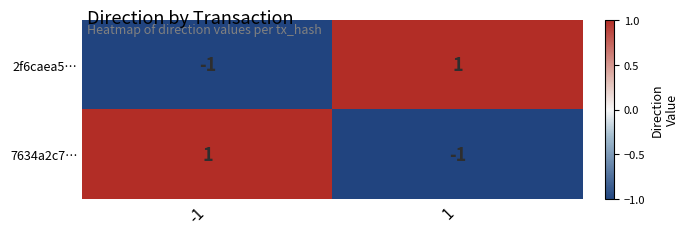

Rank the series at 1 from lowest to highest value.

7634a2c7…, 2f6caea5…